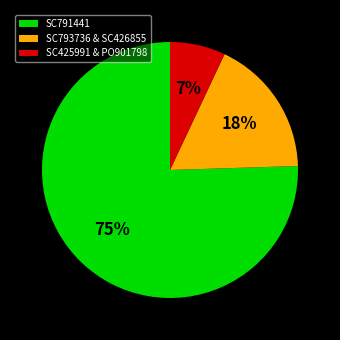

Is there a majority slice in this chart?

Yes